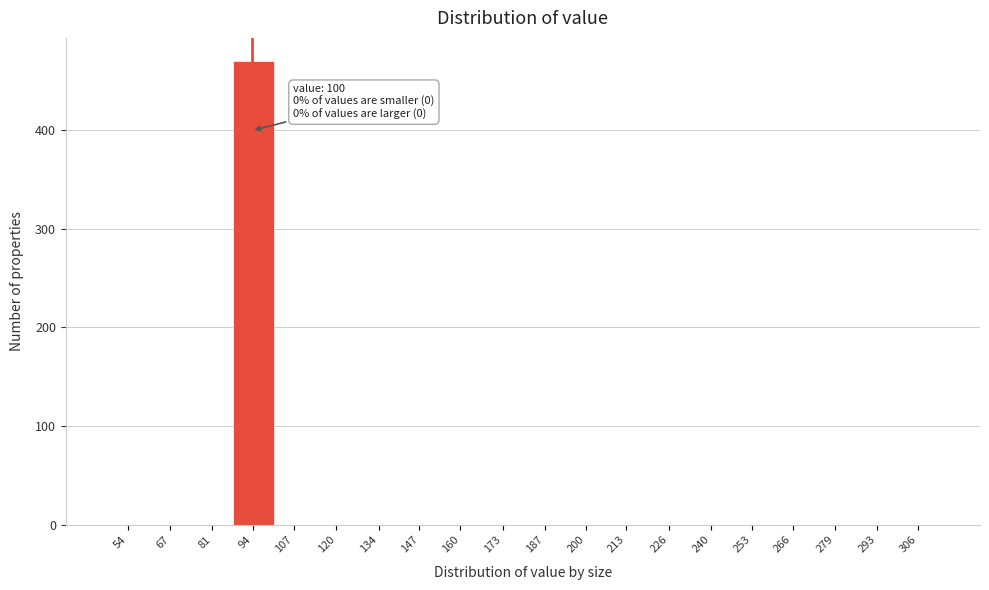

Reading left to right, list all the values displayed in this chart.

54=0	67=0	81=0	94=470	107=0	120=0	134=0	147=0	160=0	173=0	187=0	200=0	213=0	226=0	240=0	253=0	266=0	279=0	293=0	306=0